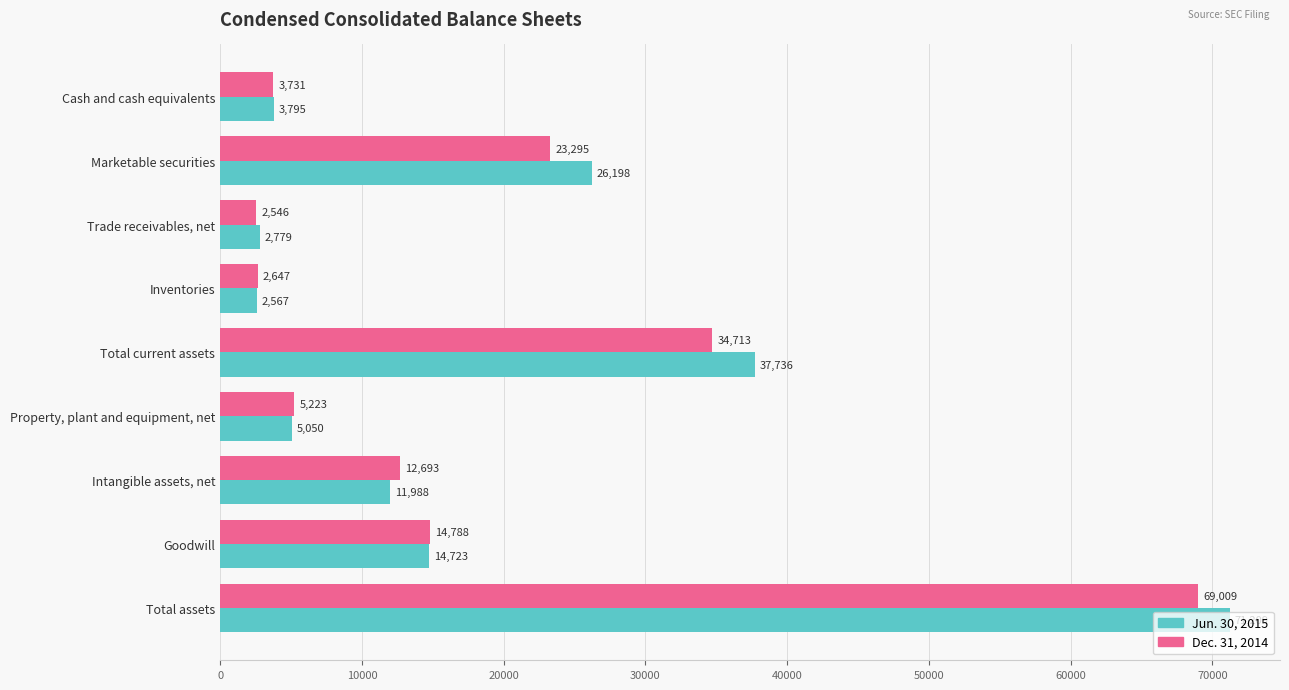

What are all the series names shown in the legend?

Jun. 30, 2015, Dec. 31, 2014